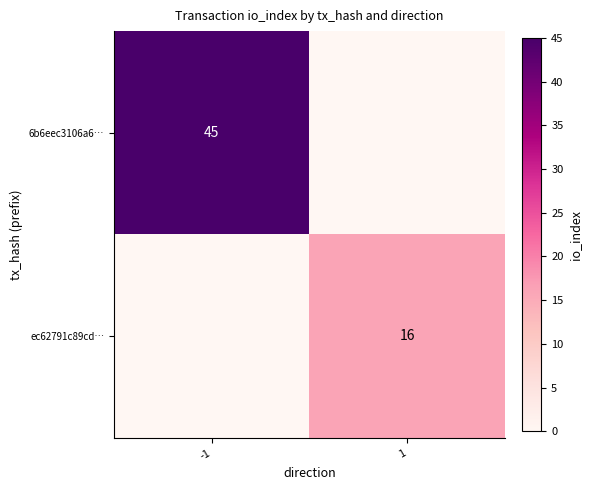

Is it true that 6b6eec3106a6… equals 45 at -1?

True